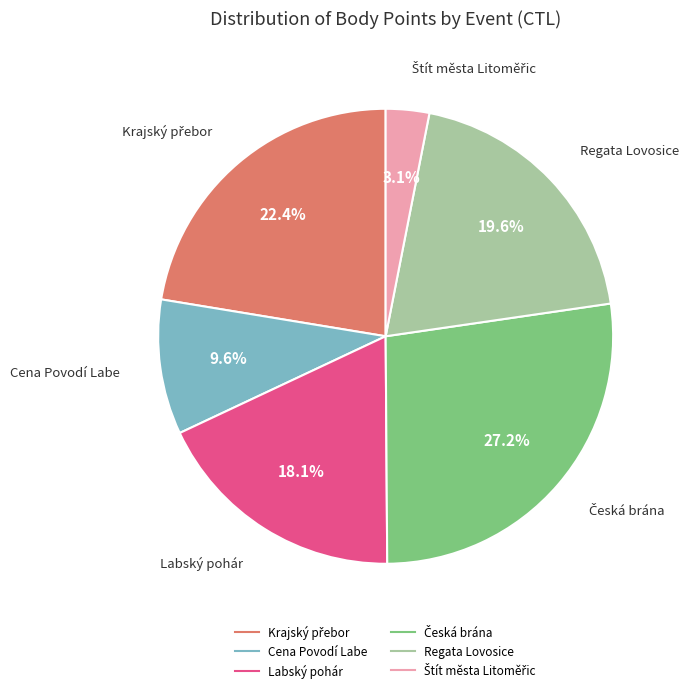

Does any single category account for the majority?

No